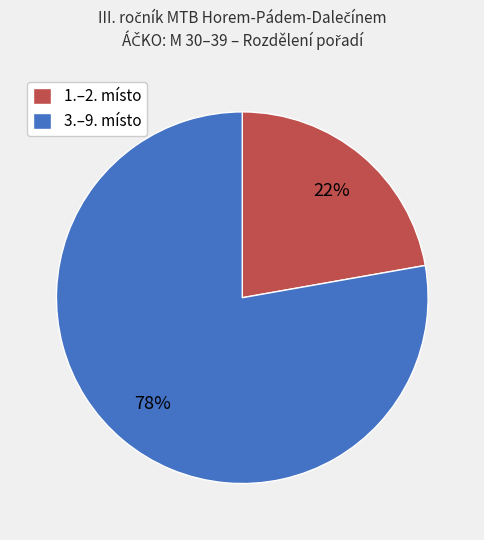

Combined, do 3.–9. místo and 1.–2. místo account for over 50%?

Yes